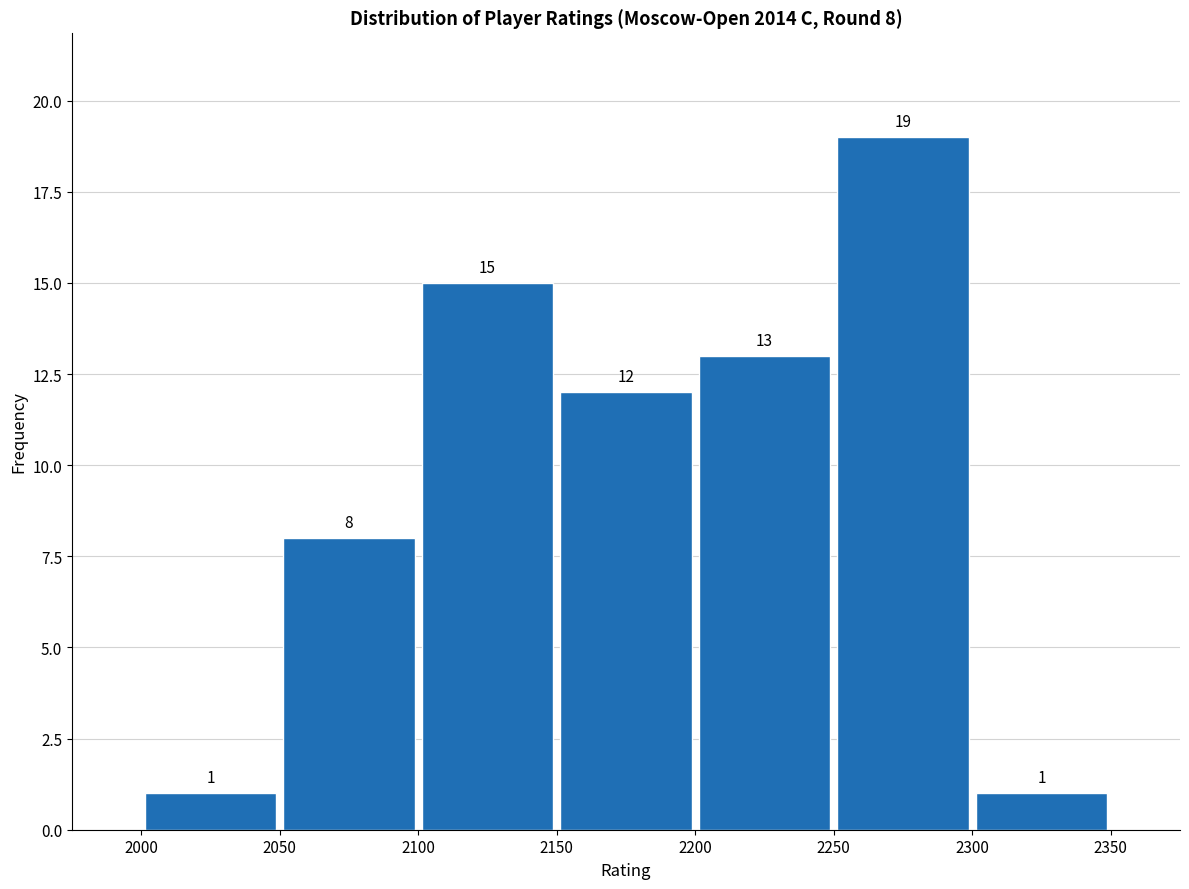

Which range on the x-axis has the tallest bar?

2250 to 2300